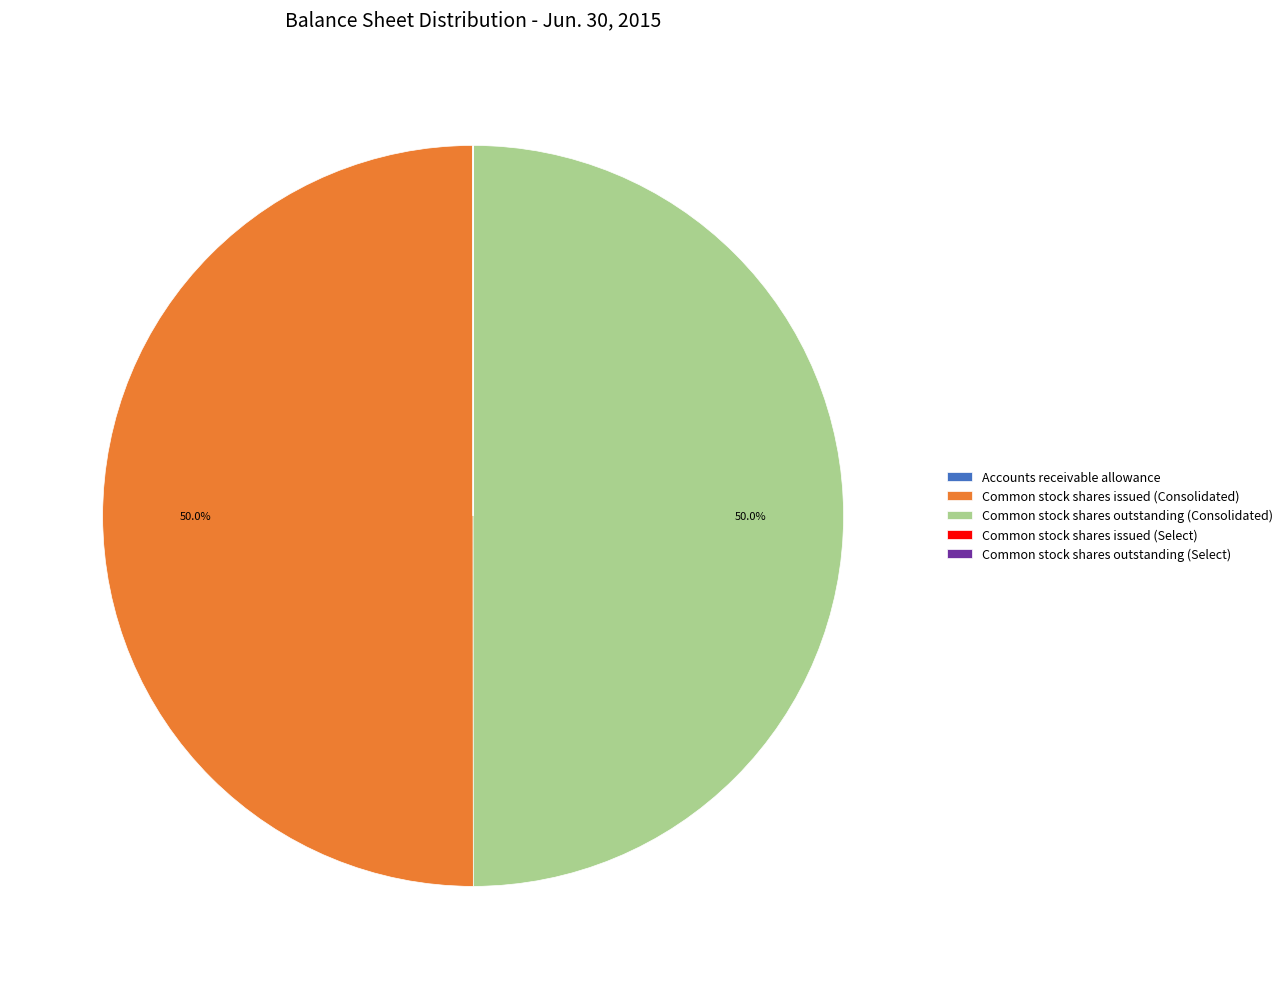

How much of the chart is everything except Common stock shares issued (Consolidated)?

50.0%